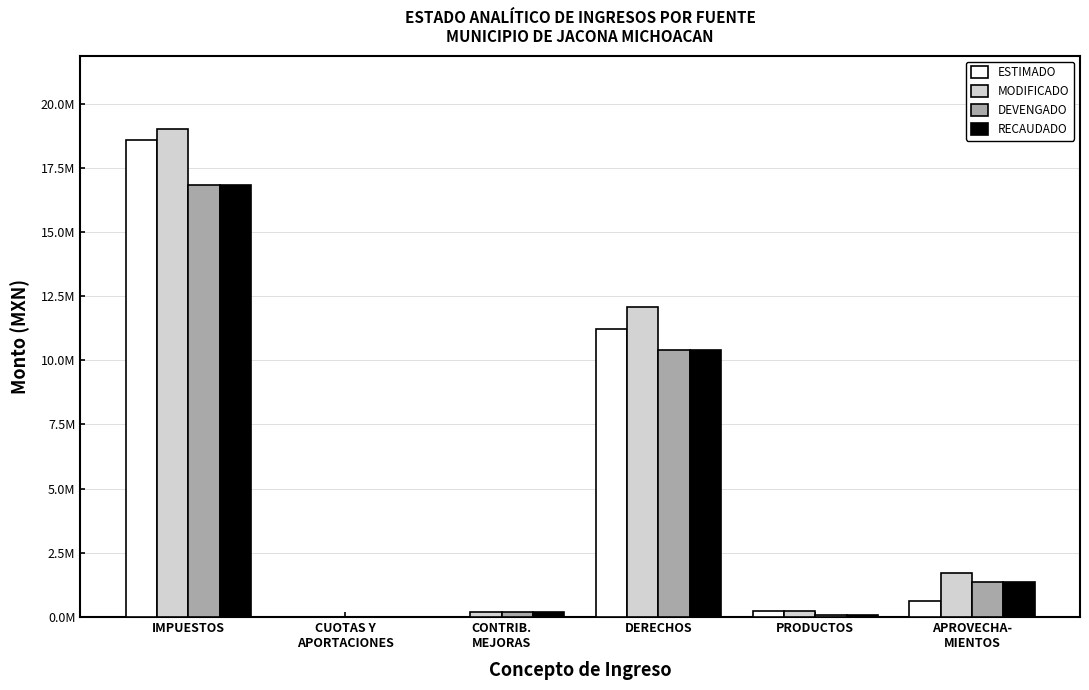

The value of MODIFICADO at CUOTAS Y
APORTACIONES is 12388092.0. True or false?

False